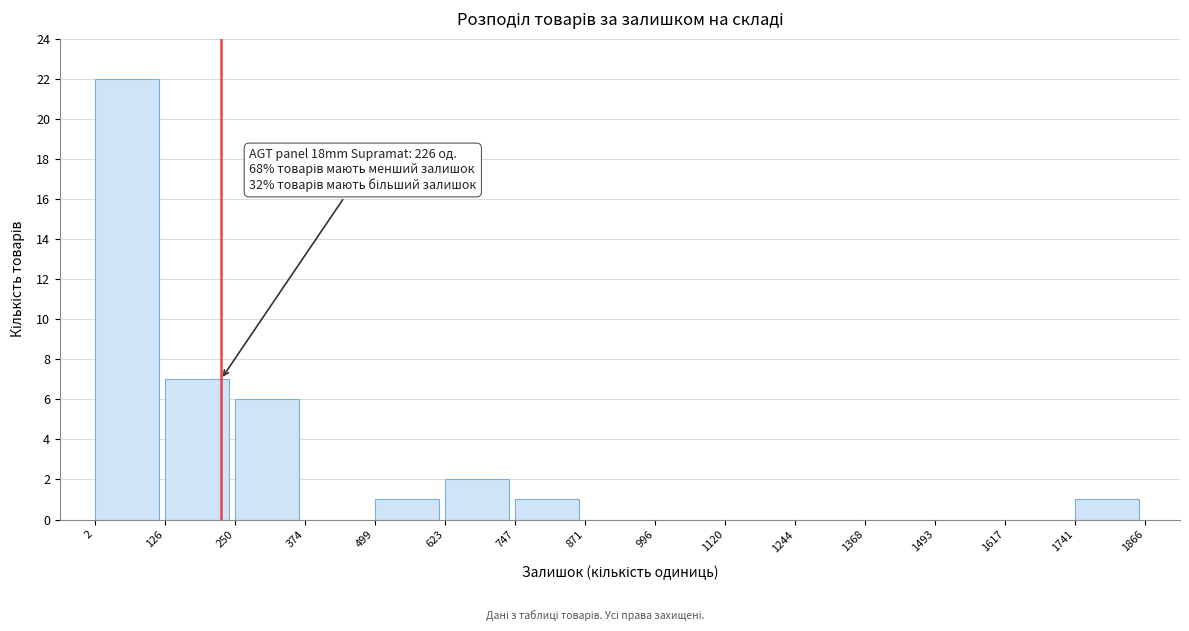

Over which range of the x-axis is the bar tallest?

2 to 126